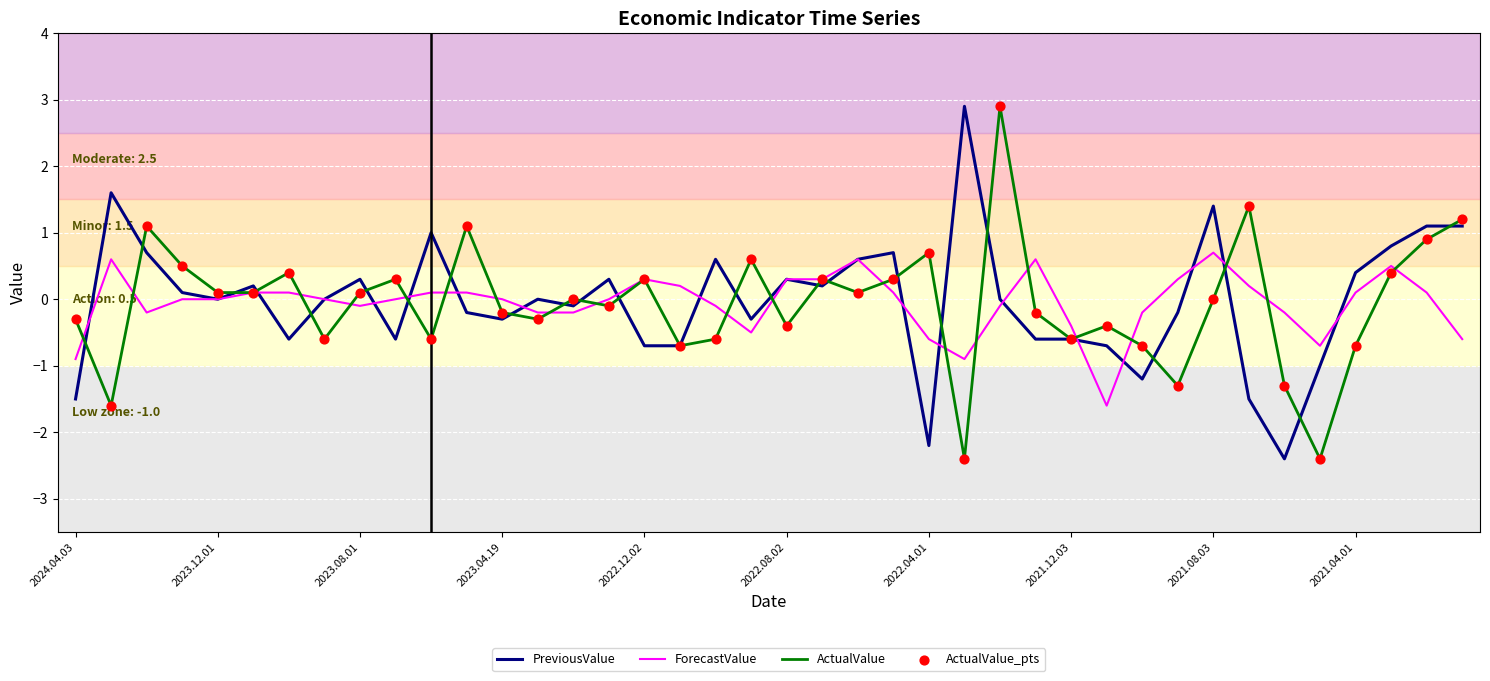

What is the maximum value for PreviousValue?

2.9